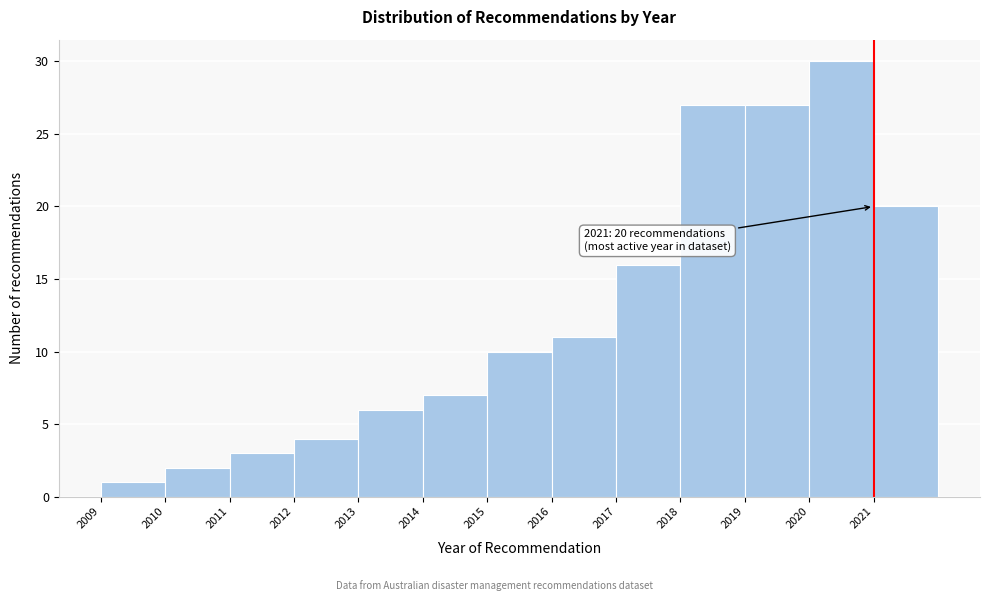

Over which range of the x-axis is the bar tallest?

2020 to 2021